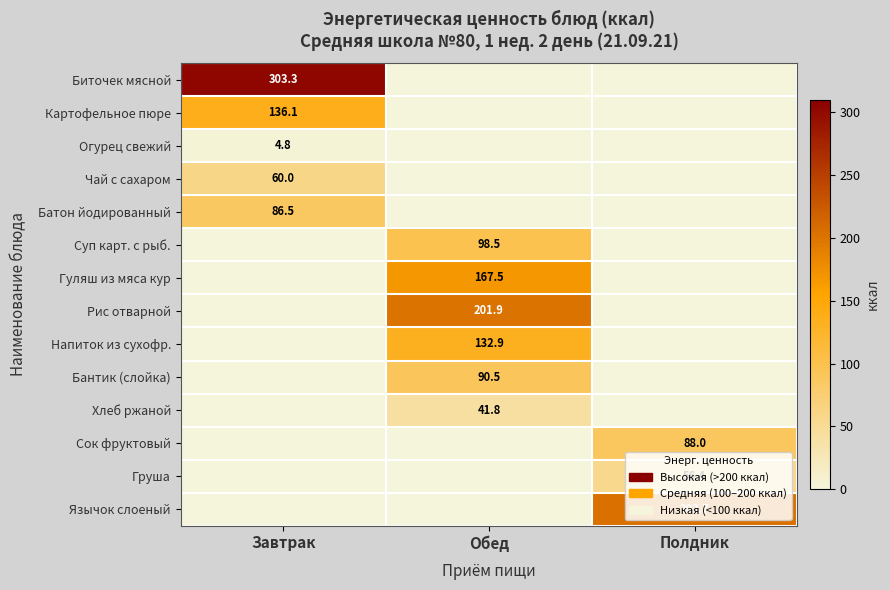

True or false: Батон йодированный has a value of 142.5 at Завтрак.

False